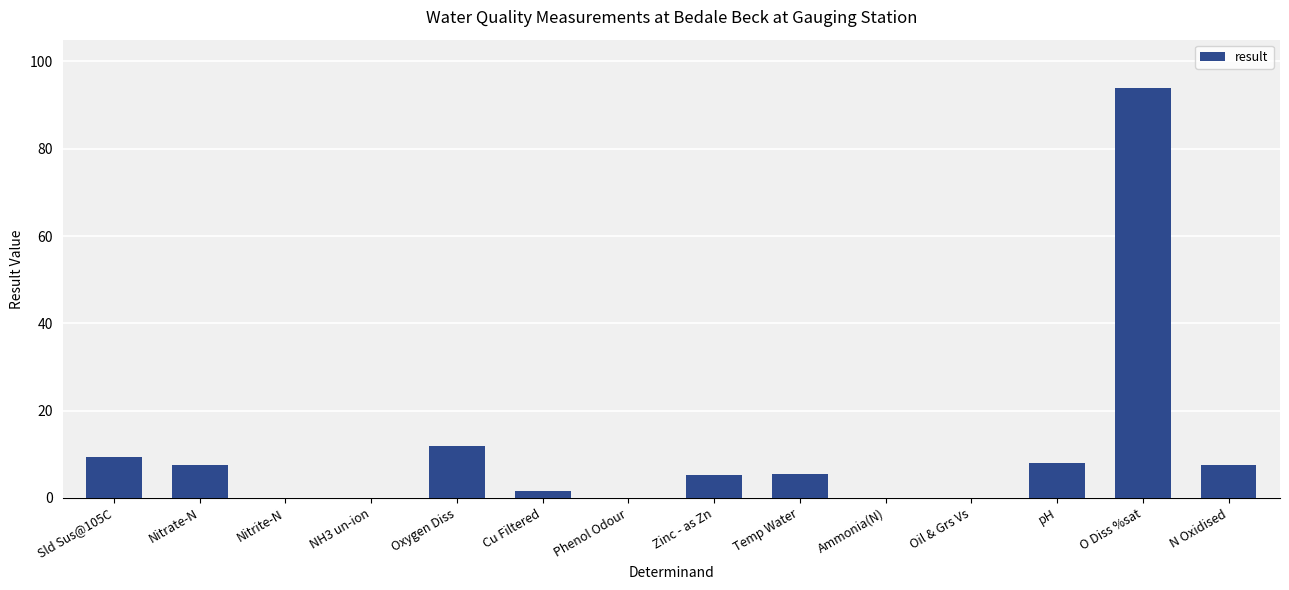

What is the sum of all values?

150.8